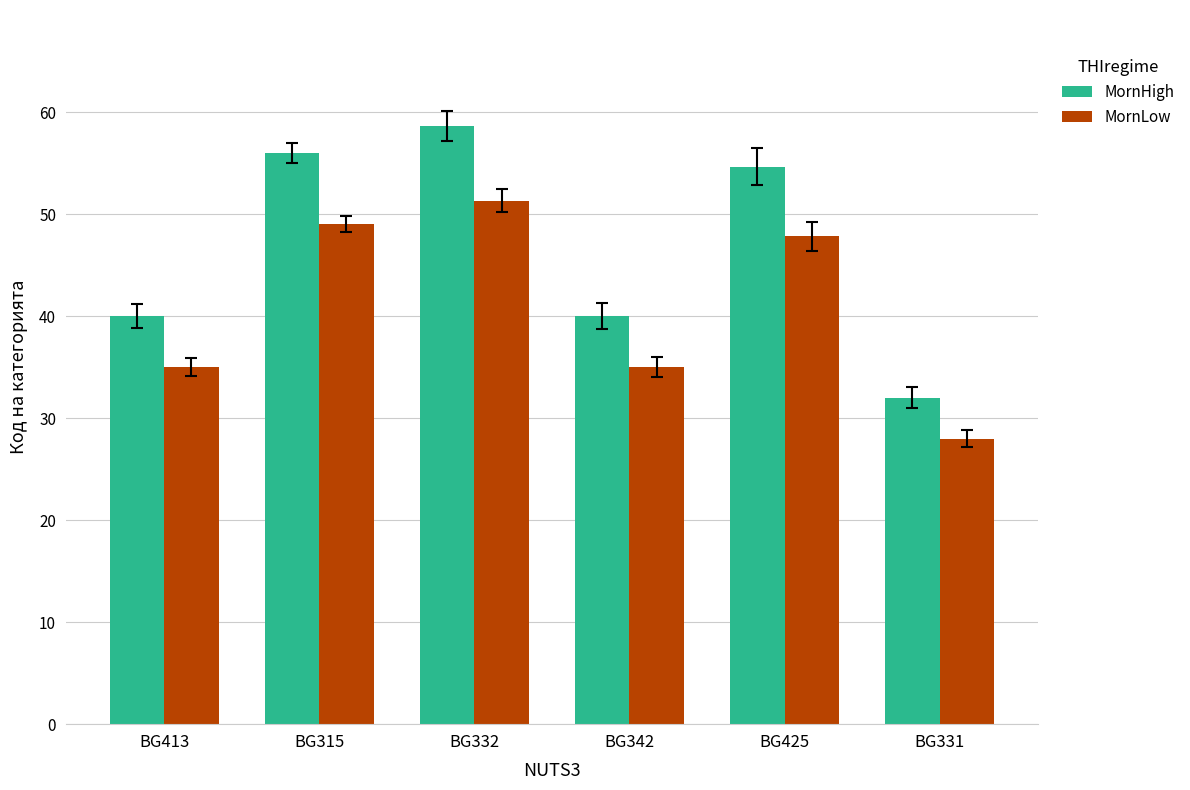

Read the MornLow value at BG425.

47.8